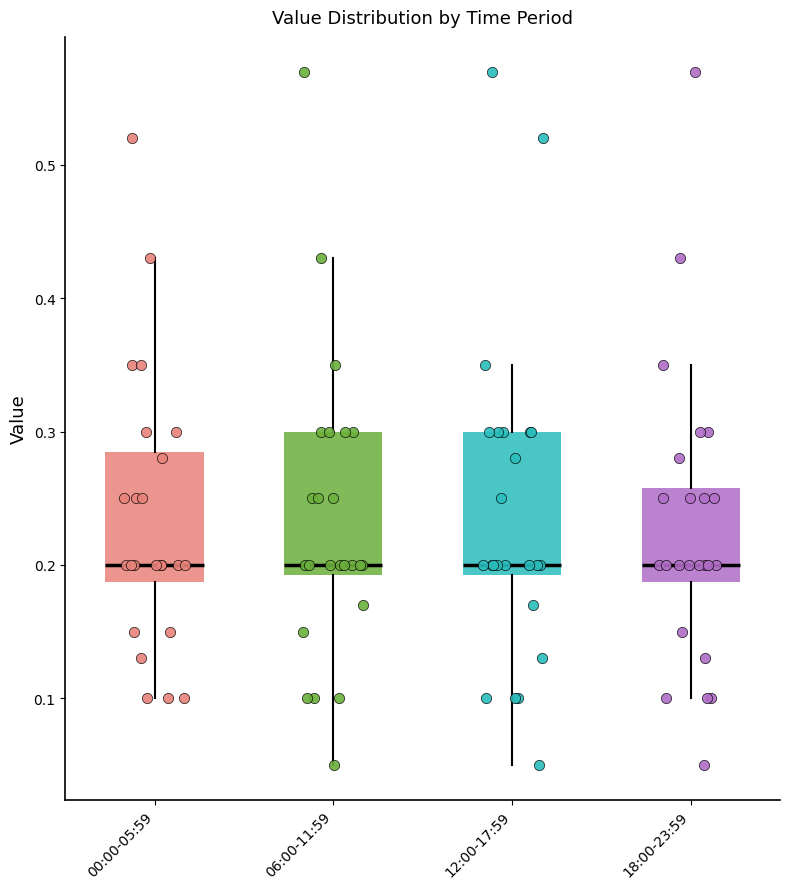

Where does the median line of the box for 06:00-11:59 sit on the y-axis? The values are not printed on the chart, so give them approximately, as read against the axis.

0.20